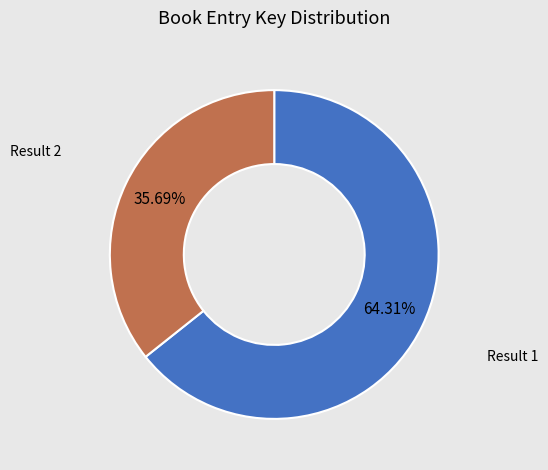

Is there any slice that represents more than half of the pie?

Yes